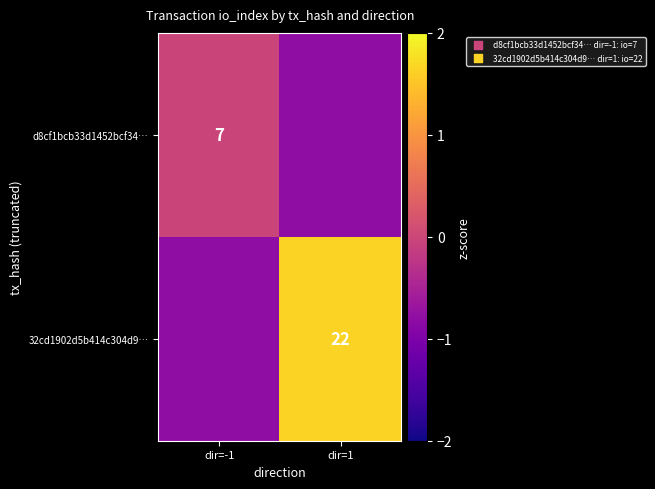

Is the value of d8cf1bcb33d1452bcf34… at dir=-1 greater than the value of 32cd1902d5b414c304d9… at dir=1?

No